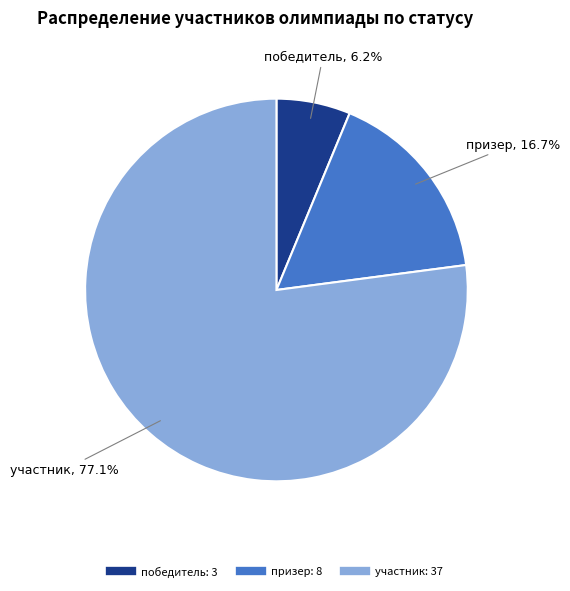

To the nearest percent, what is the difference between the участник and победитель slice percentages?

71%